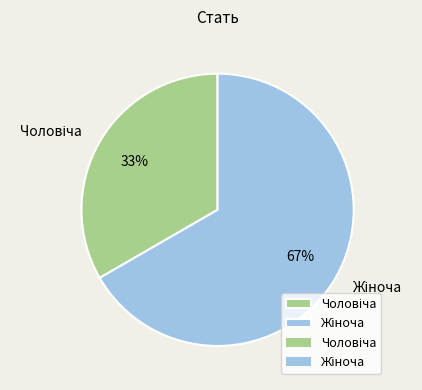

Is there a majority slice in this chart?

Yes